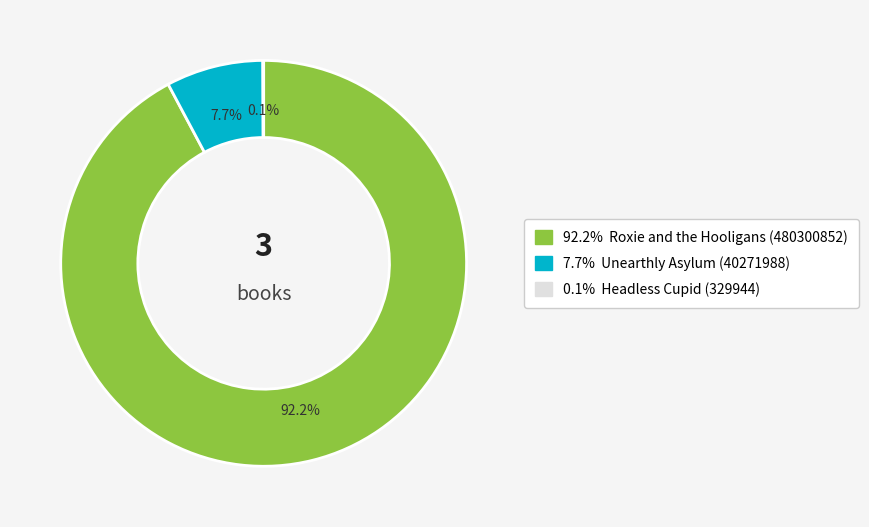

Is there any slice that represents more than half of the pie?

Yes